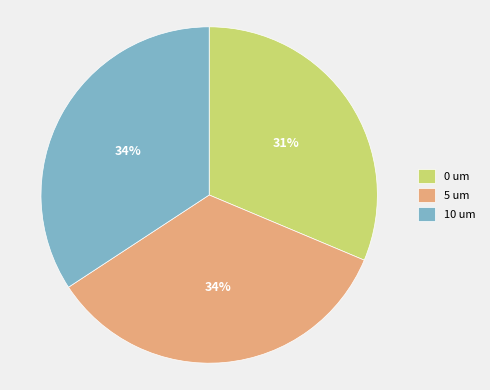

How many segments does this pie chart have?

3